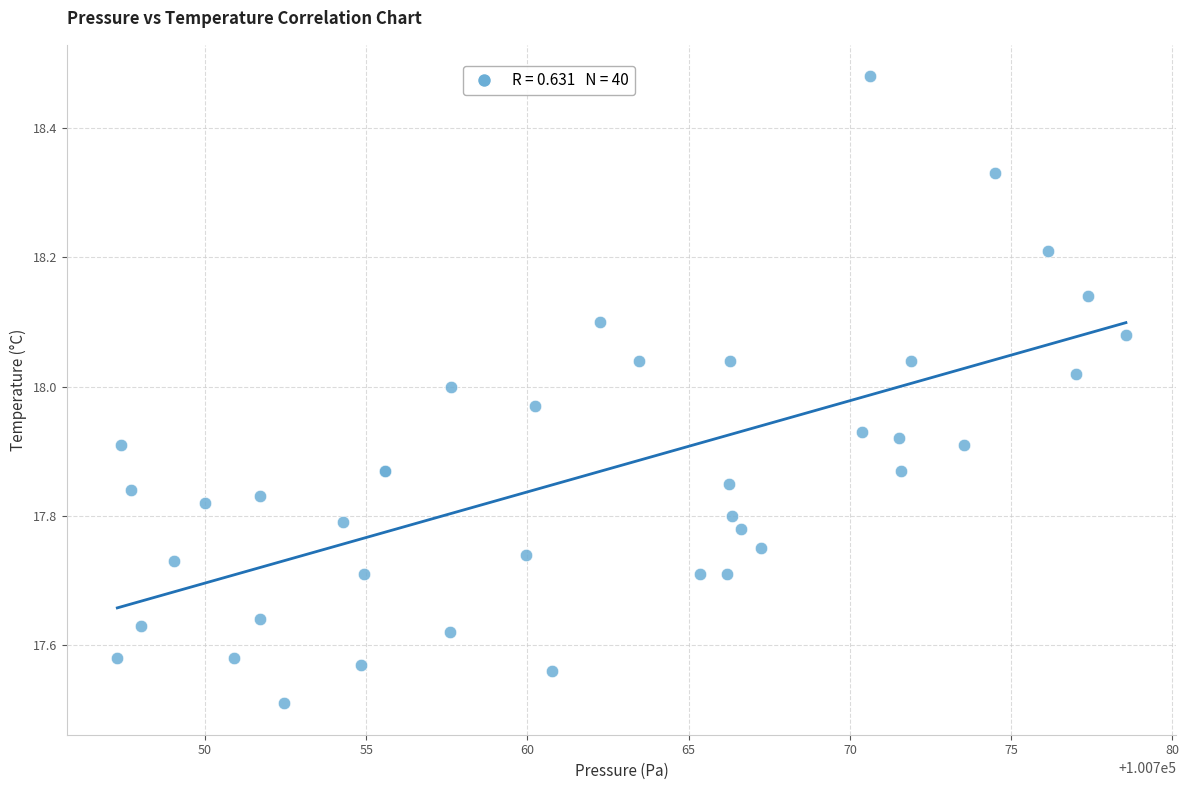

What Y value in the scatter plot is closest to 17?

17.5